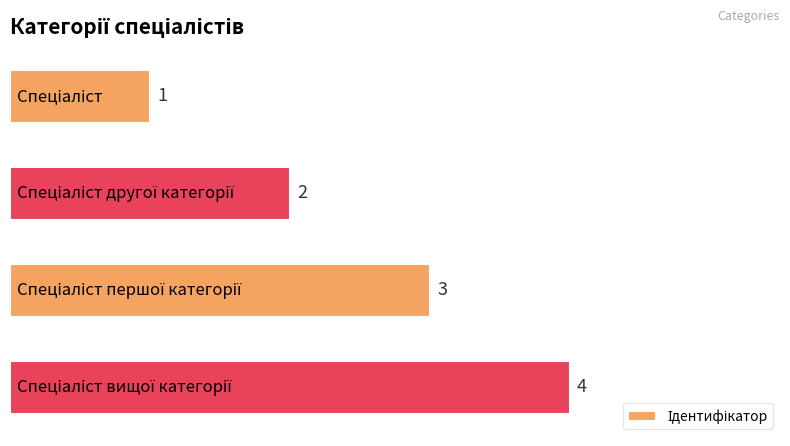

Are the bars horizontal?

Yes